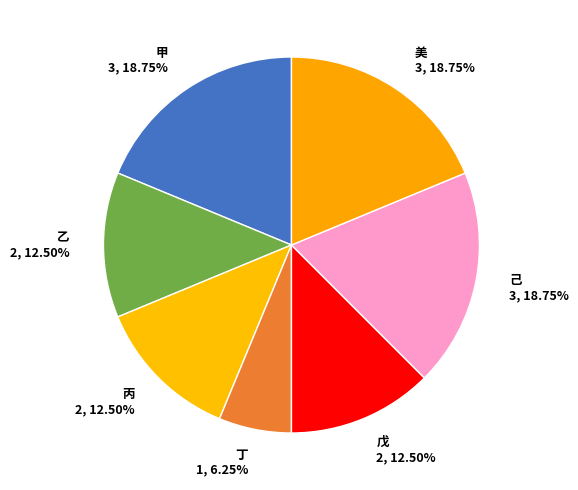

To the nearest percent, what percentage of the pie is 己?

19%